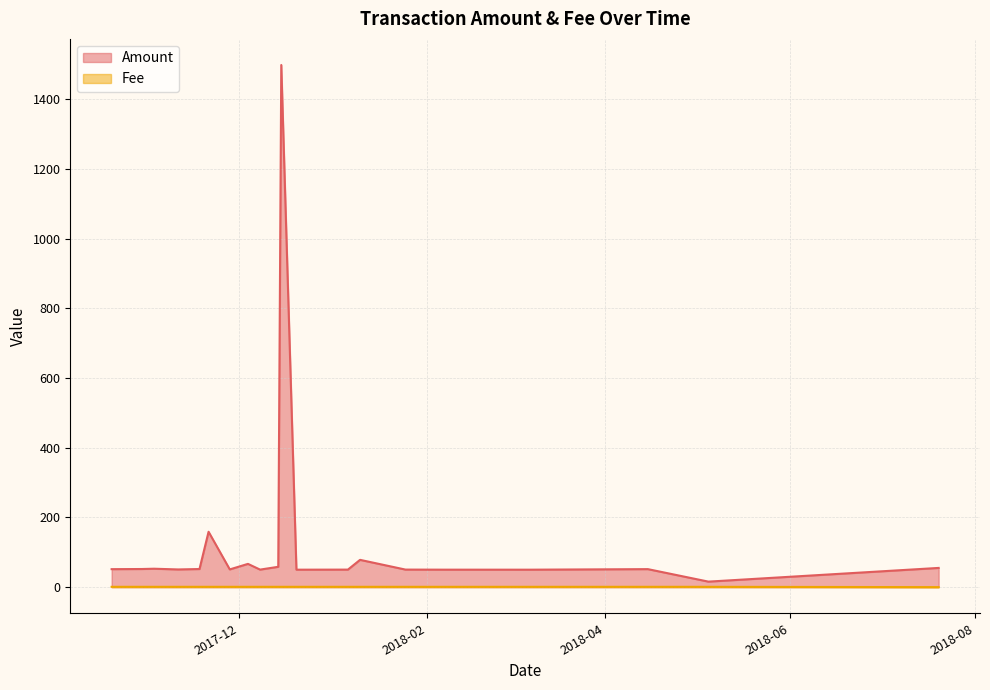

True or false: Fee and Amount intersect in this chart.

False